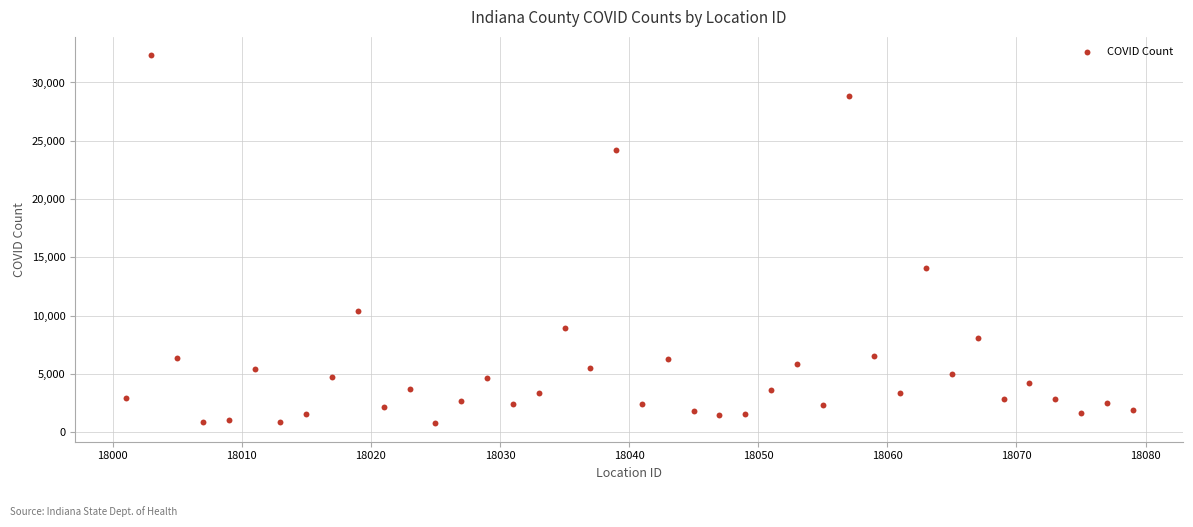

What is the range of X values (max minus min)?

78